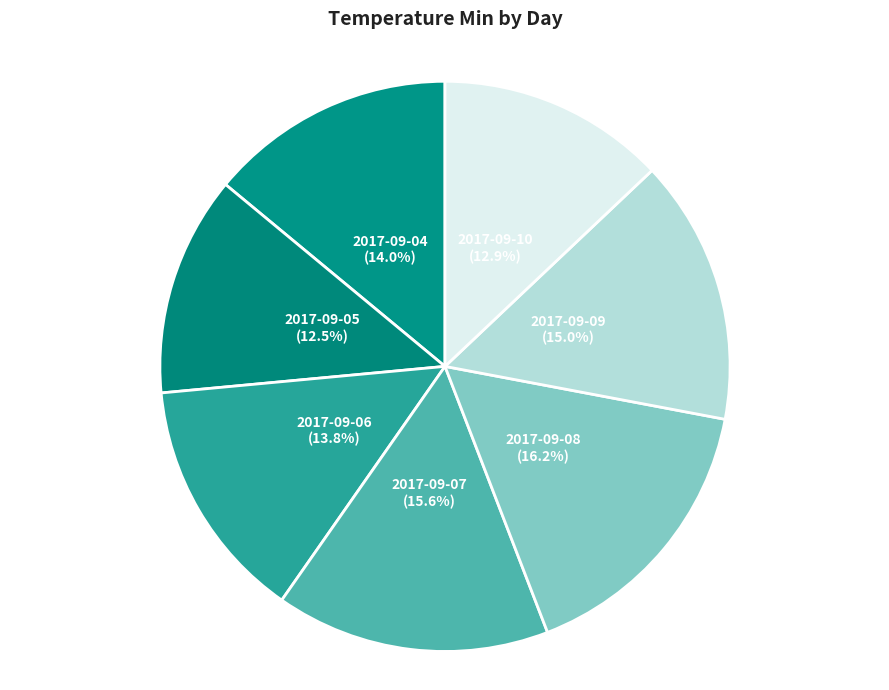

How many slices are in this pie chart?

7